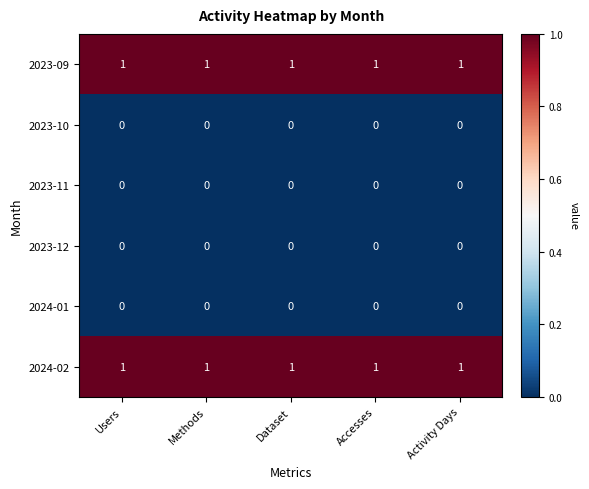

What is the total value across all series at Accesses?

2